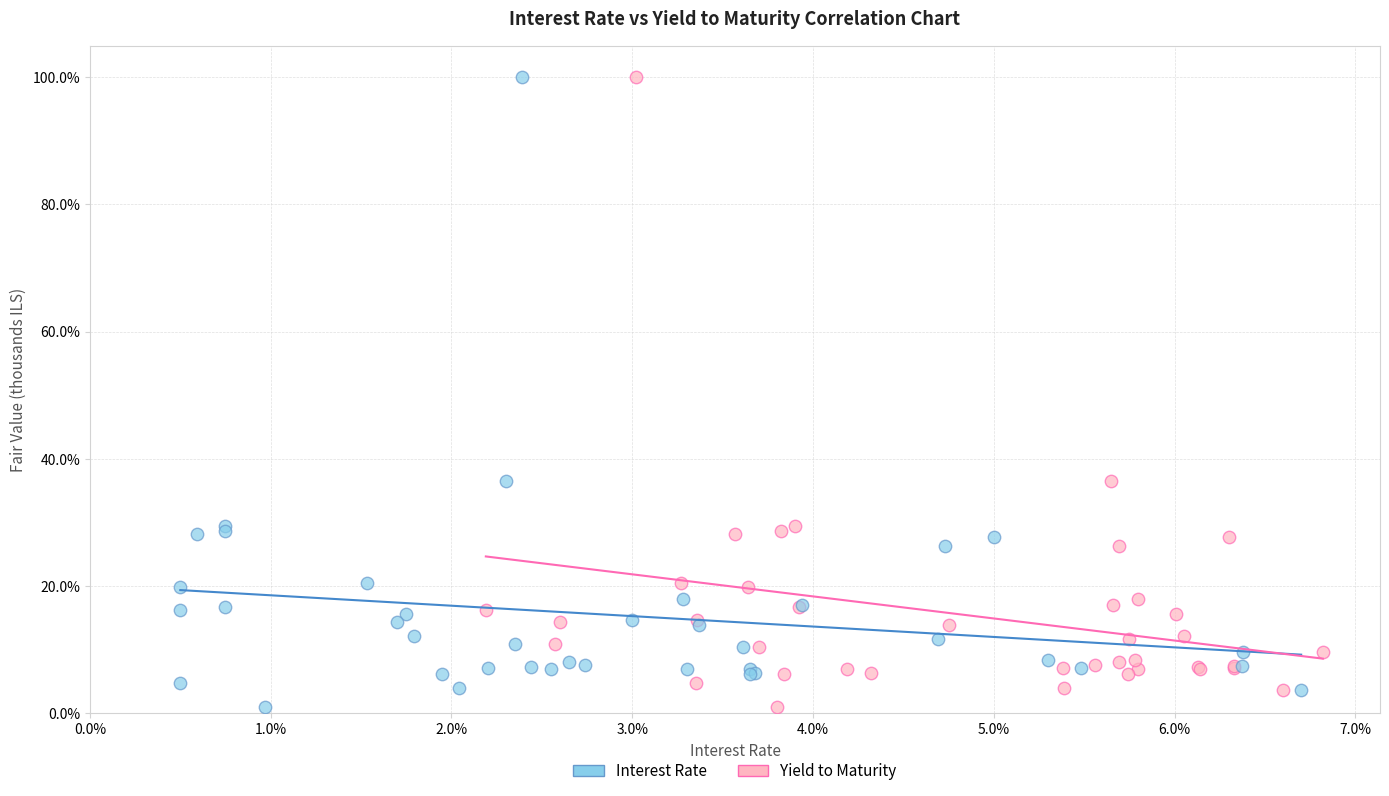

What are all the series names shown in the legend?

Interest Rate, Yield to Maturity